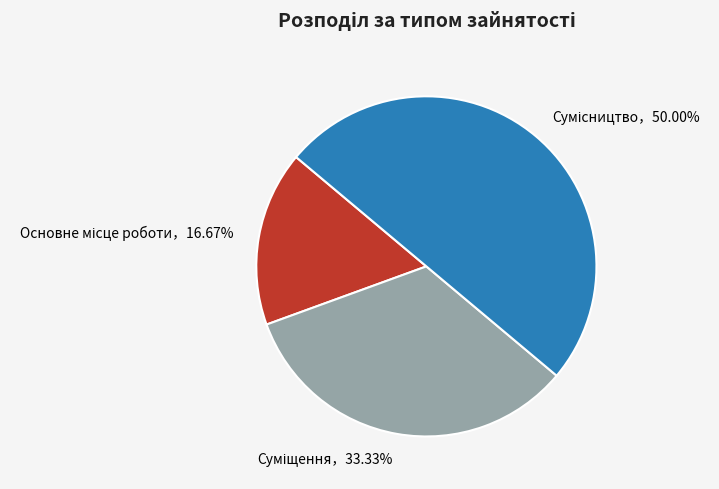

How many segments does this pie chart have?

3